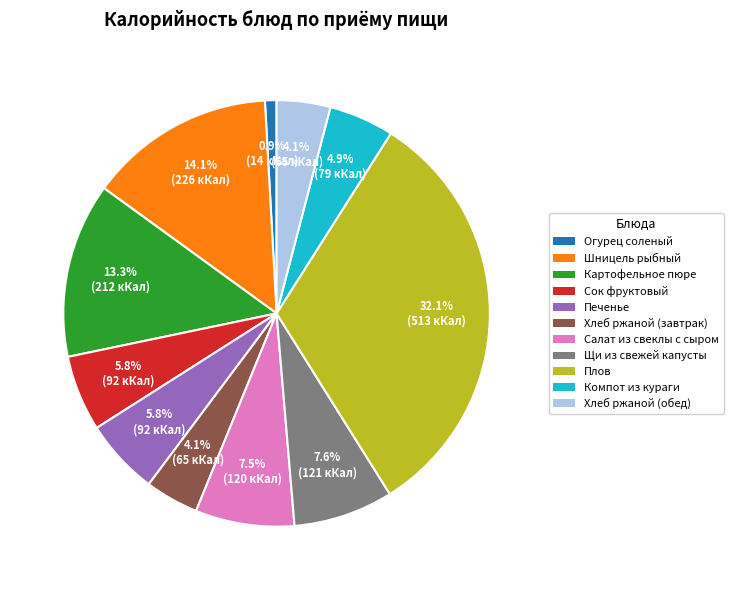

Is there a majority slice in this chart?

No